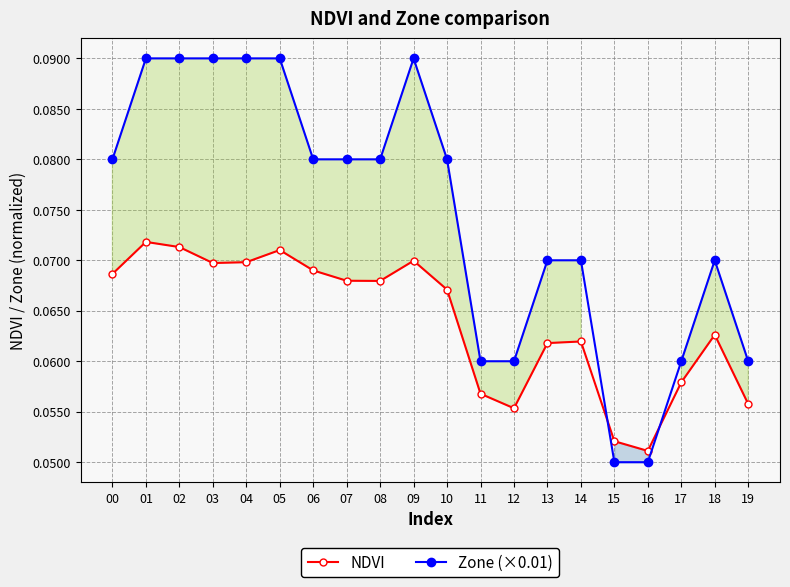

At how many categories does at least one series exceed 0?

20